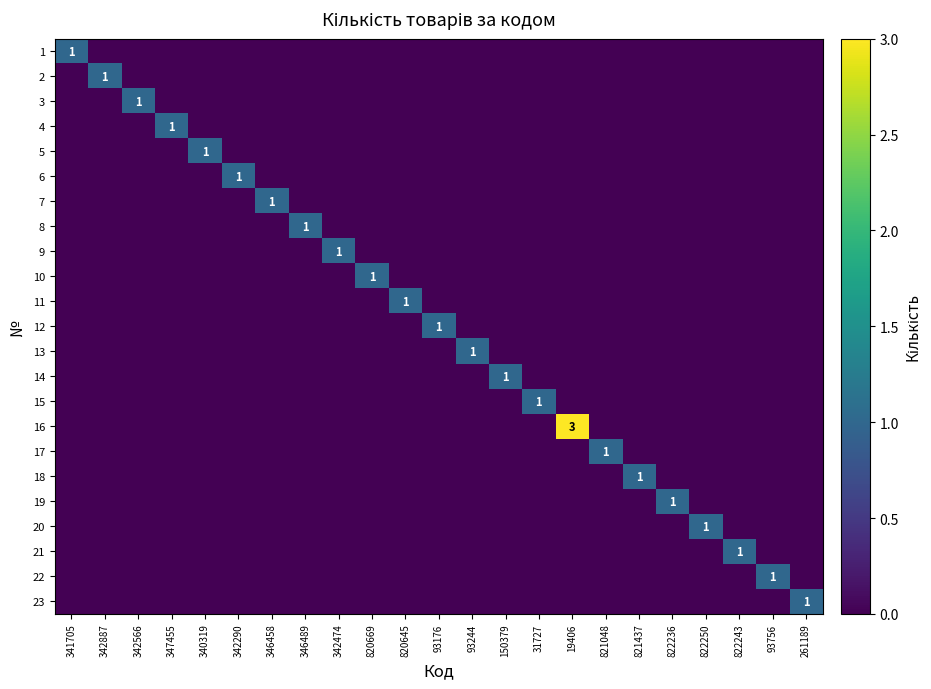

Is it true that 7 equals 1 at 346458?

True